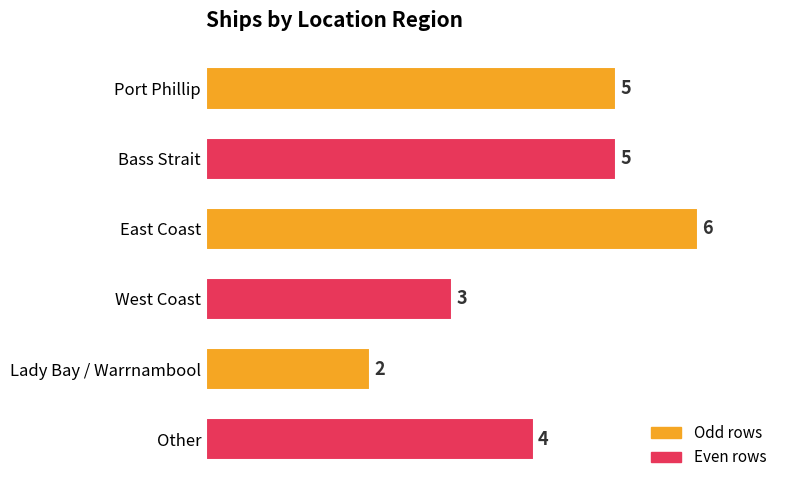

What position from the top is West Coast?

4